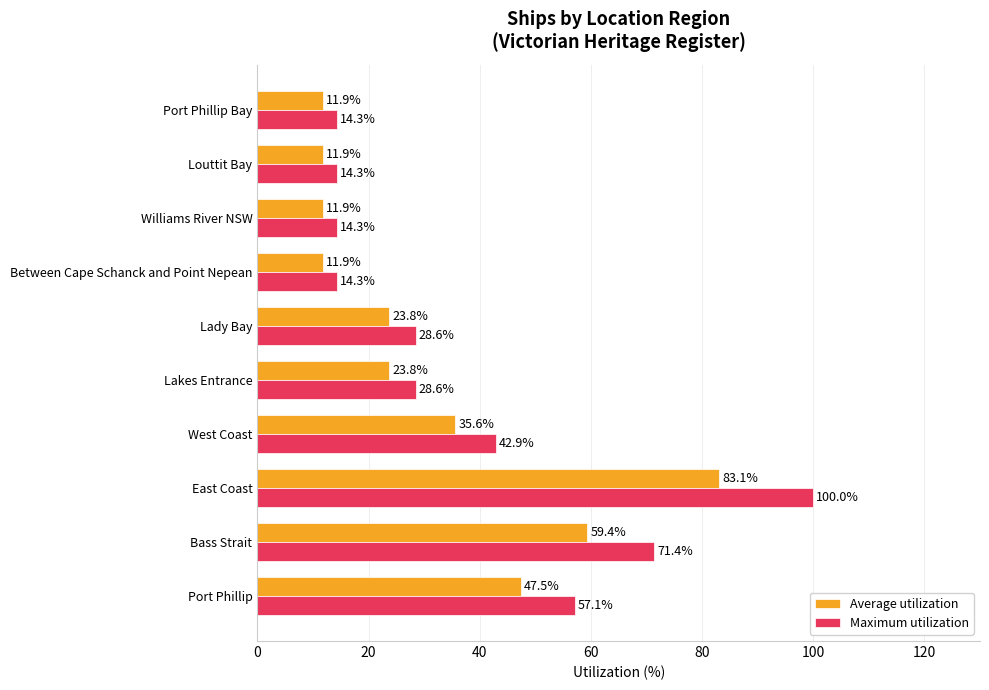

Rank the series by their maximum value, from lowest to highest.

Average utilization, Maximum utilization